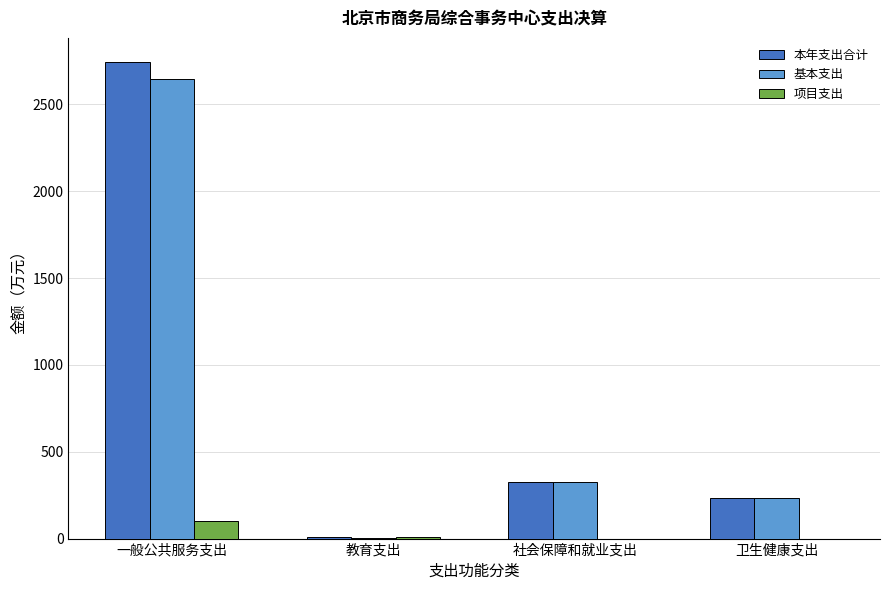

What is the approximate value of 基本支出 at 一般公共服务支出?

2644.9